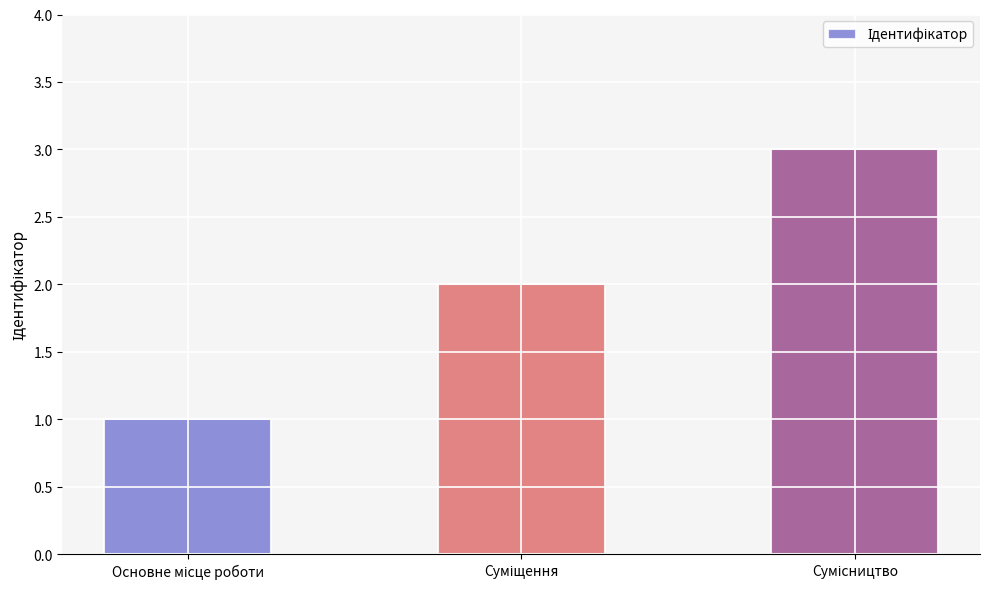

What is the sum of all values?

6